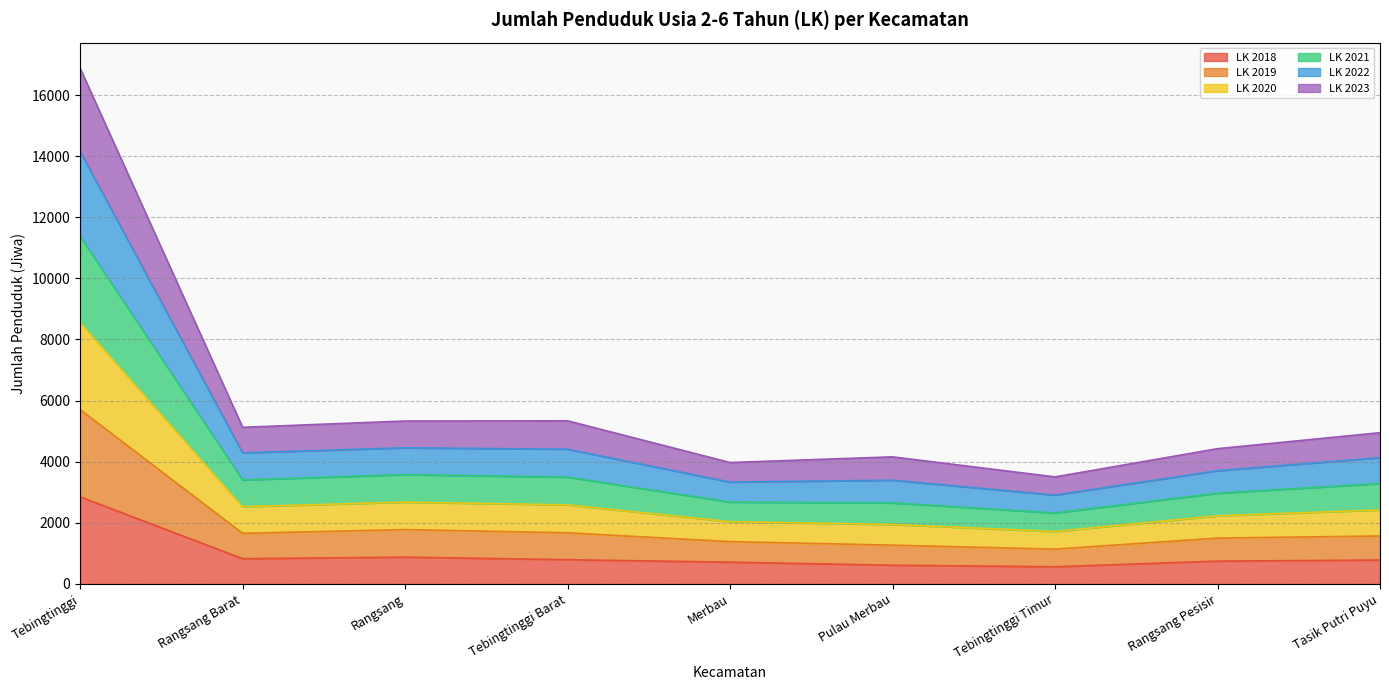

What is the label of the 2nd point from the left?

Rangsang Barat